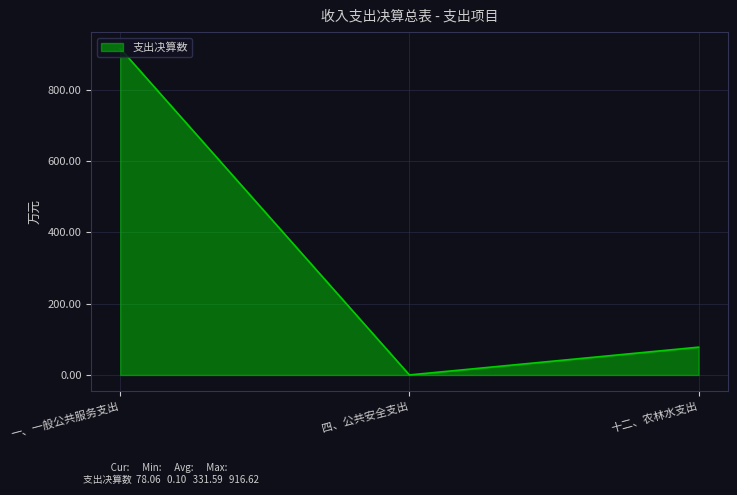

What is the change in value from 一、一般公共服务支出 to 十二、农林水支出?

-838.6